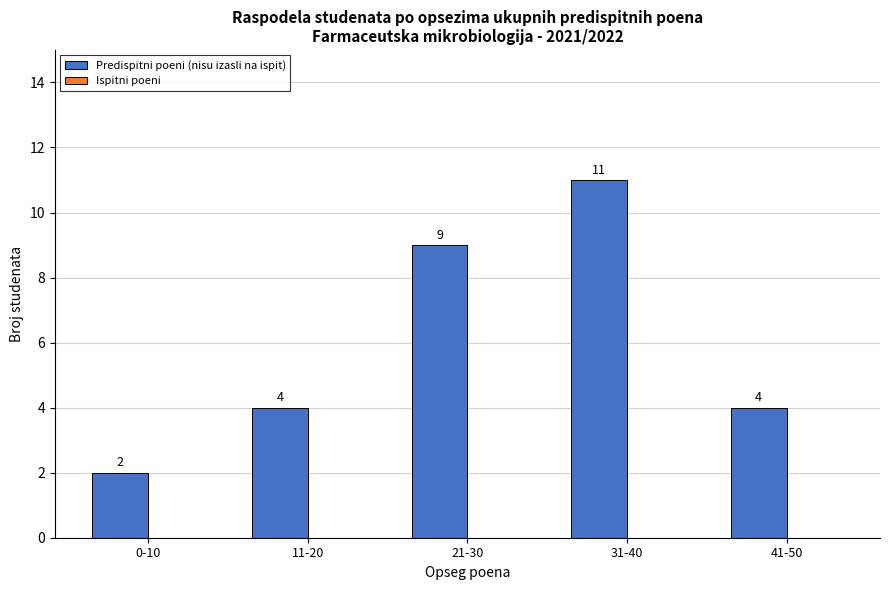

What is the change in value from 31-40 to 41-50?

-7